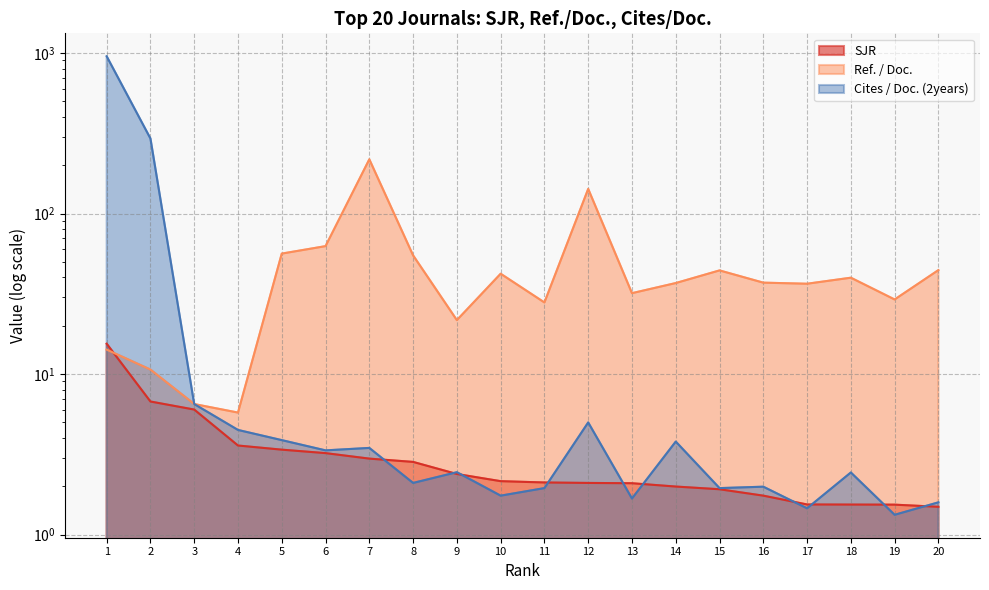

Which category has the highest value in the Ref. / Doc. series?

7